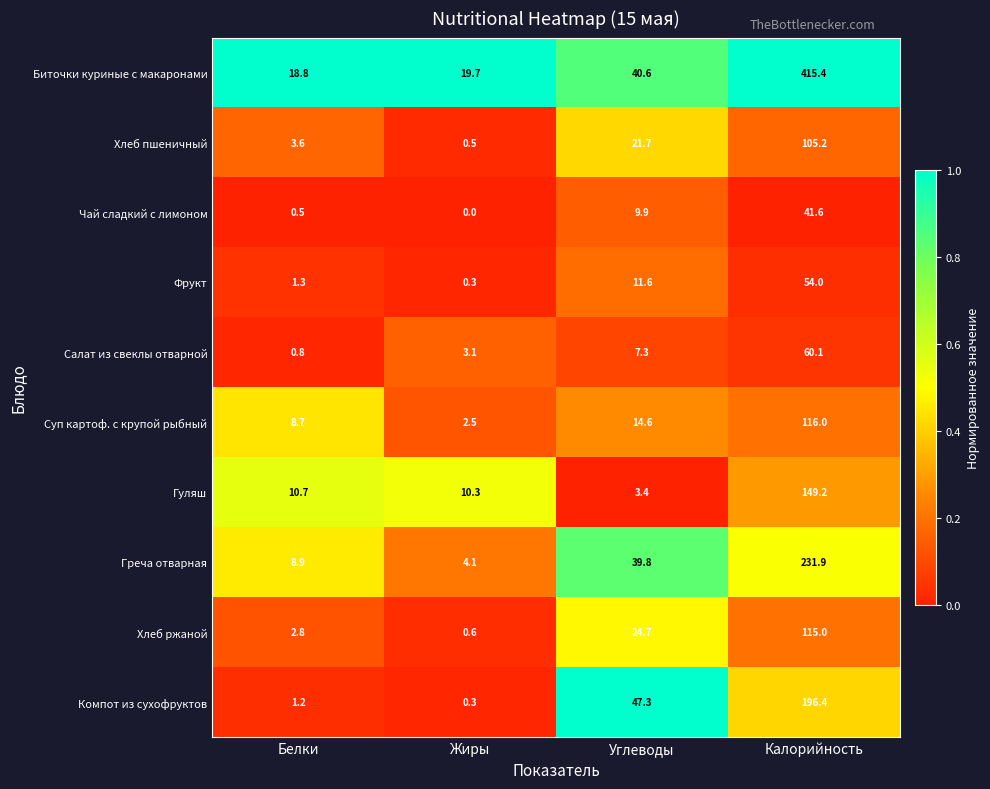

Rank the series by their maximum value, from highest to lowest.

Биточки куриные с макаронами, Греча отварная, Компот из сухофруктов, Гуляш, Суп картоф. с крупой рыбный, Хлеб ржаной, Хлеб пшеничный, Салат из свеклы отварной, Фрукт, Чай сладкий с лимоном